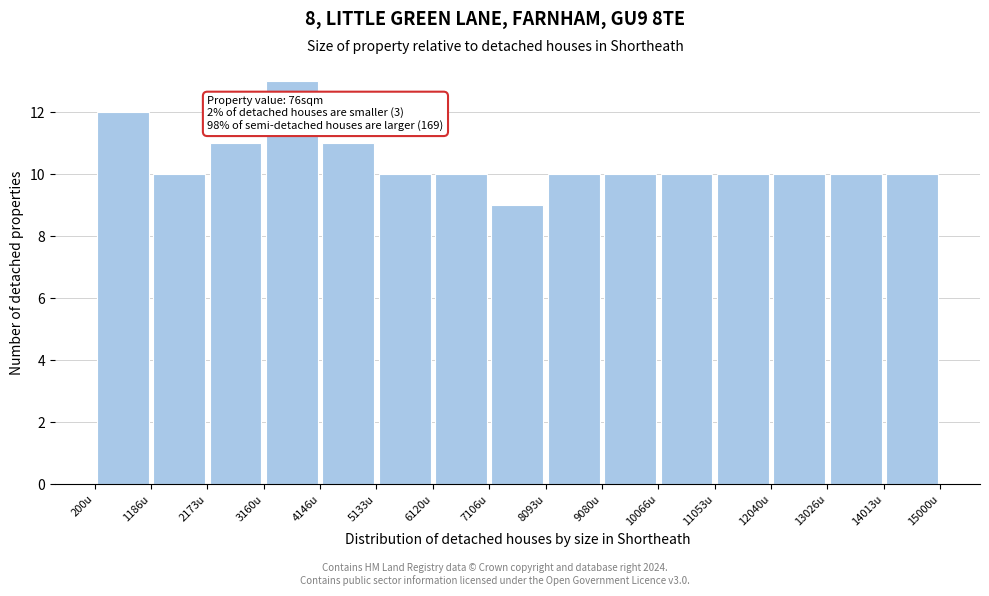

Which range on the x-axis has the tallest bar?

3200 to 4100